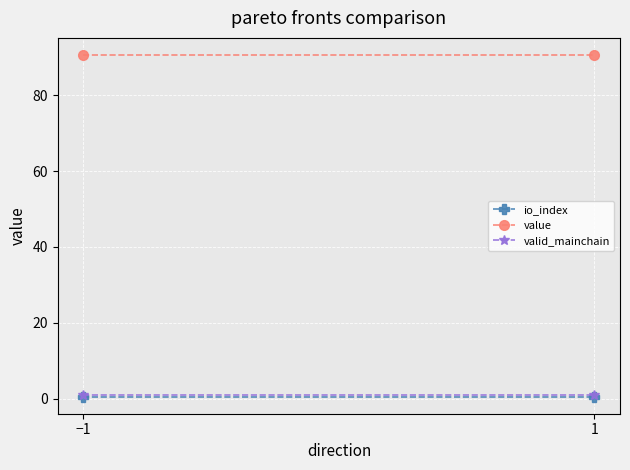

Which series has the widest spread of values?

io_index